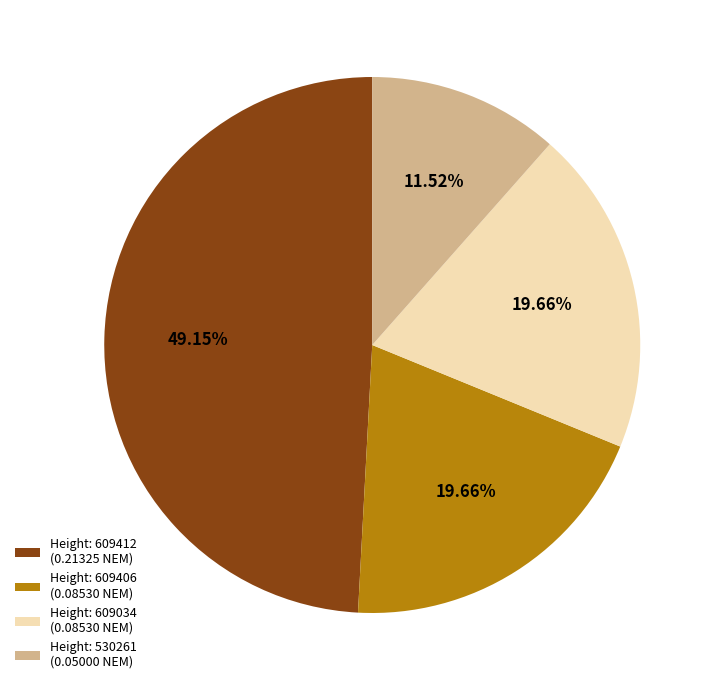

Is Height: 609412 (0.21325 NEM) the majority of the pie?

No